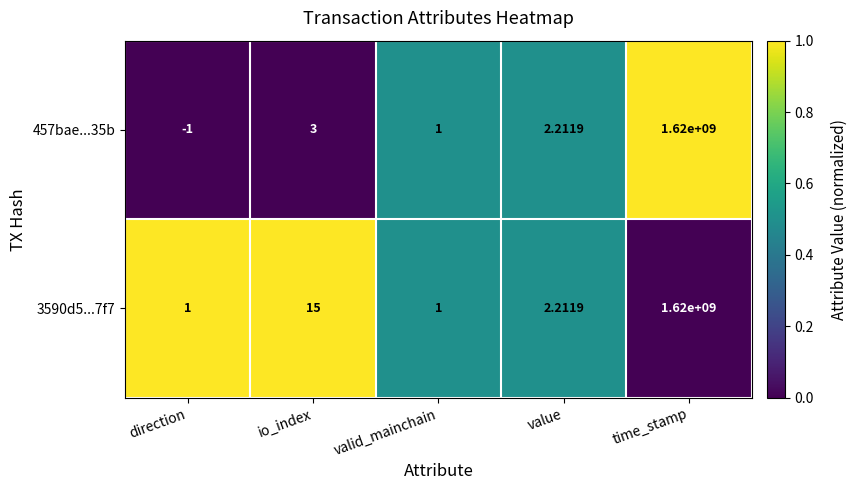

Where does the 3590d5...7f7 series first go above 2?

io_index